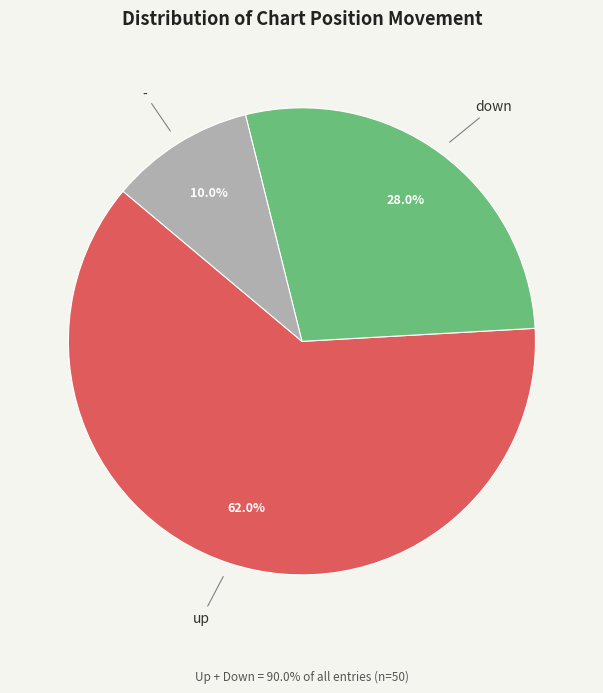

Is there any slice that represents more than half of the pie?

Yes